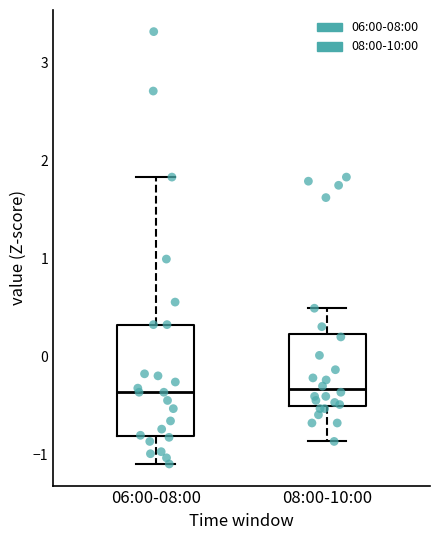

Comparing the boxes themselves (not the whiskers), which one is the tallest?

06:00-08:00